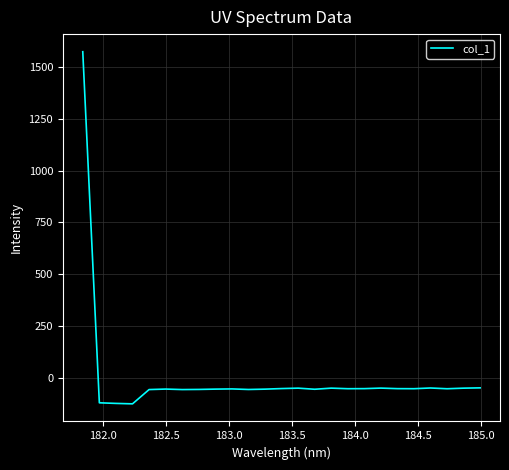

What is the difference between the maximum and minimum values?

1697.1